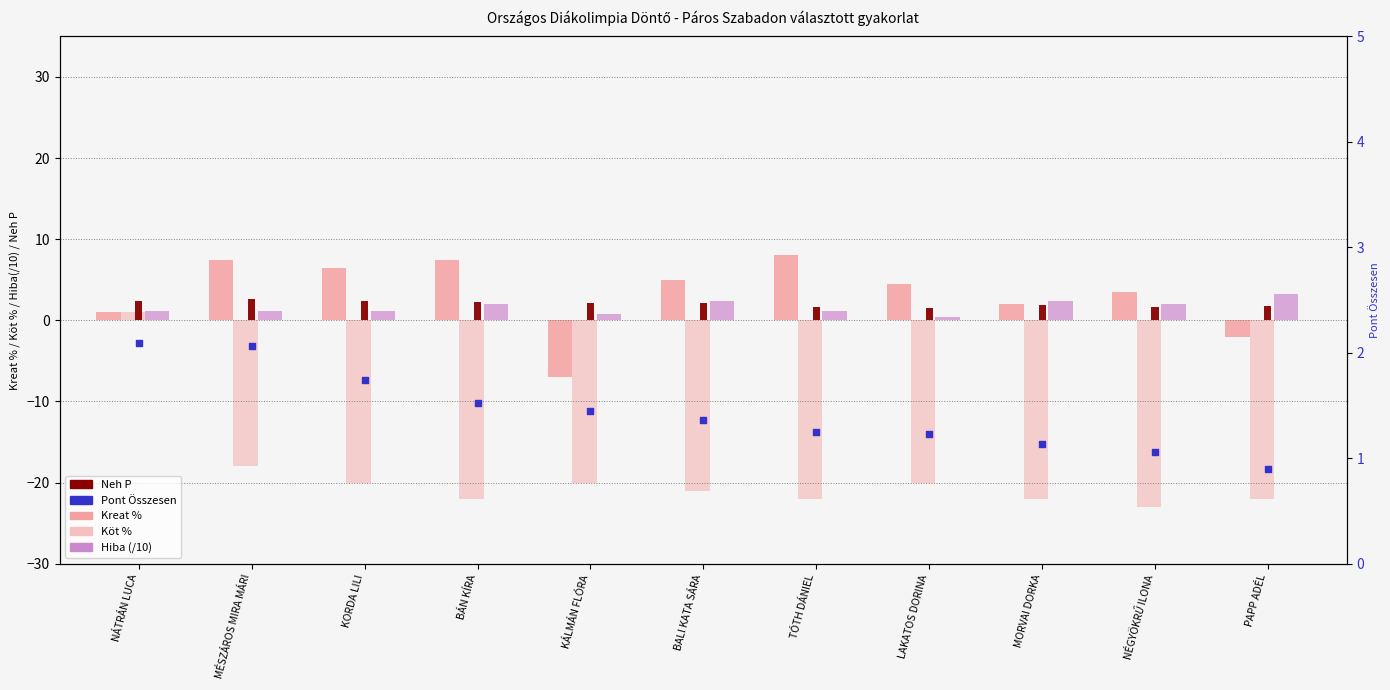

What are all the series names shown in the legend?

Kreat %, Köt %, Hiba (/10), Neh P, Pont Összesen